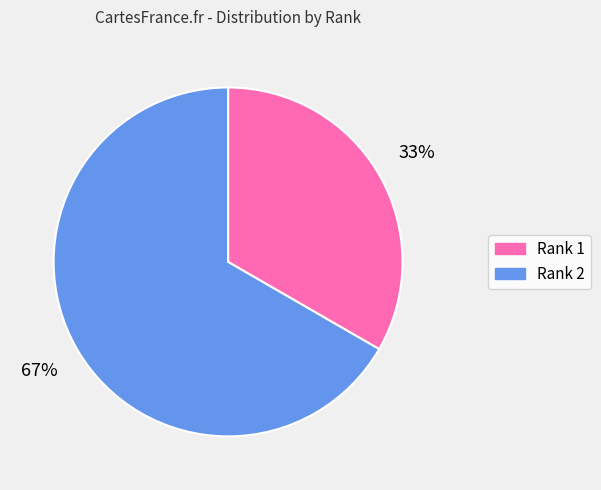

Rank the categories by value from highest to lowest.

Rank 2, Rank 1